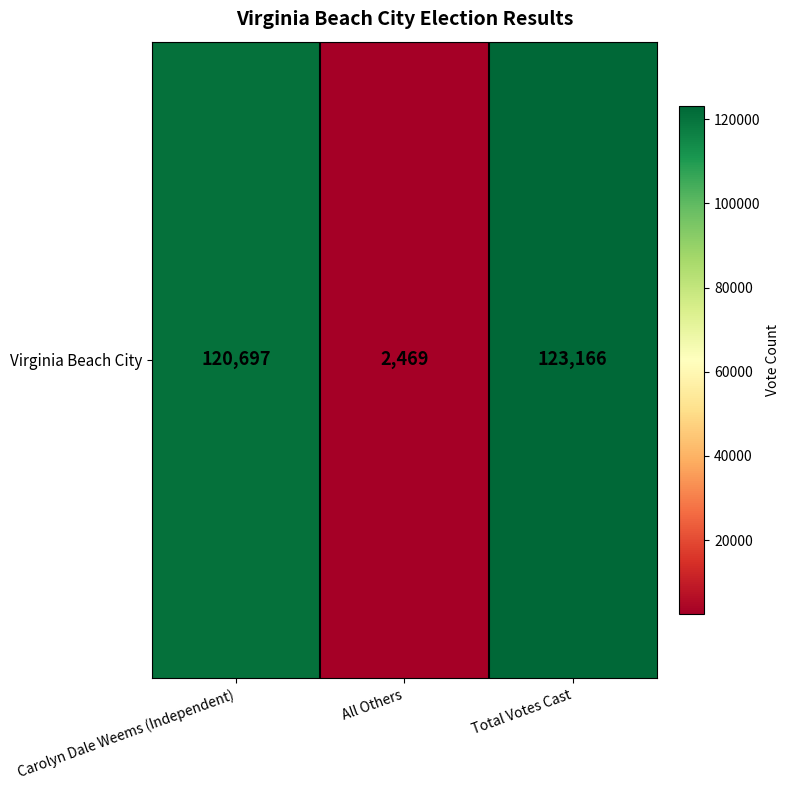

At which category does the chart reach its minimum across all series?

All Others